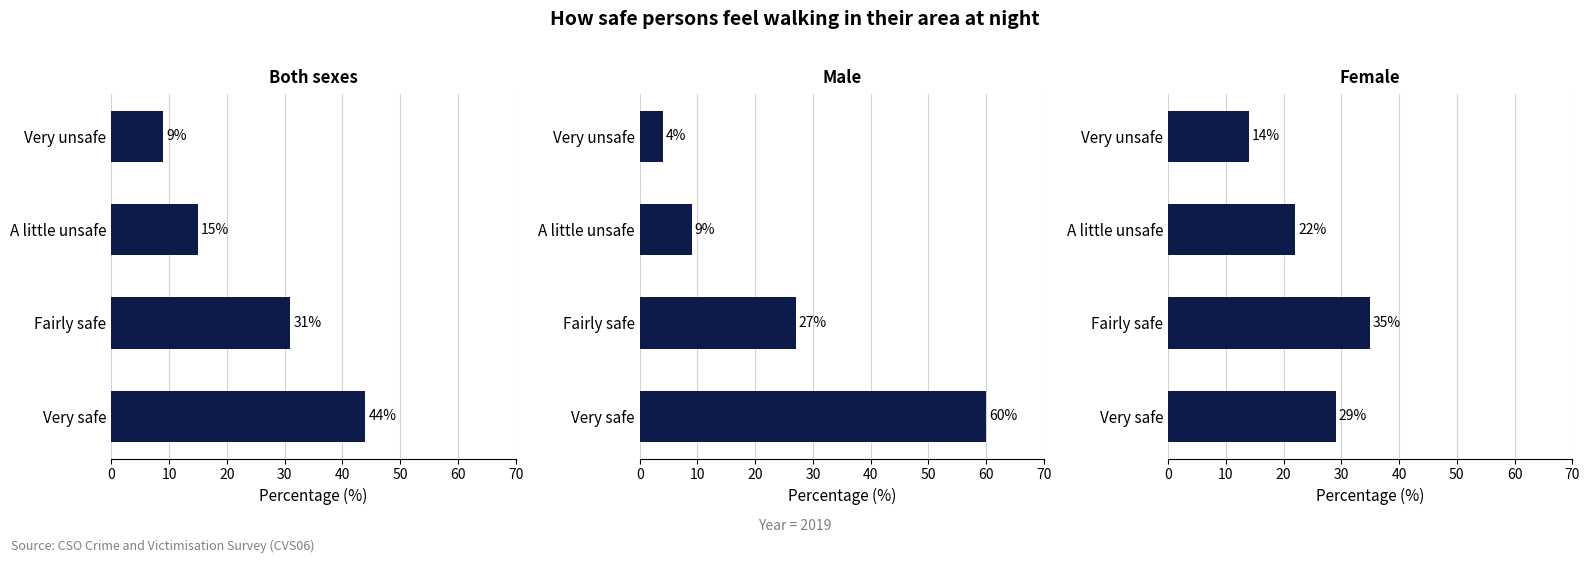

How many groups of bars are there?

4